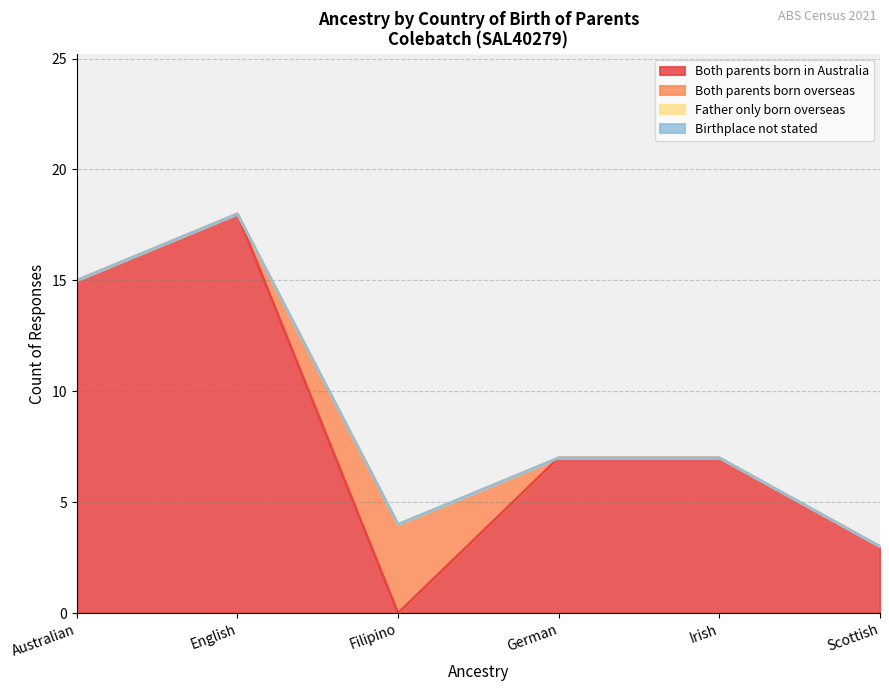

Which series has the widest spread of values?

Both parents born in Australia